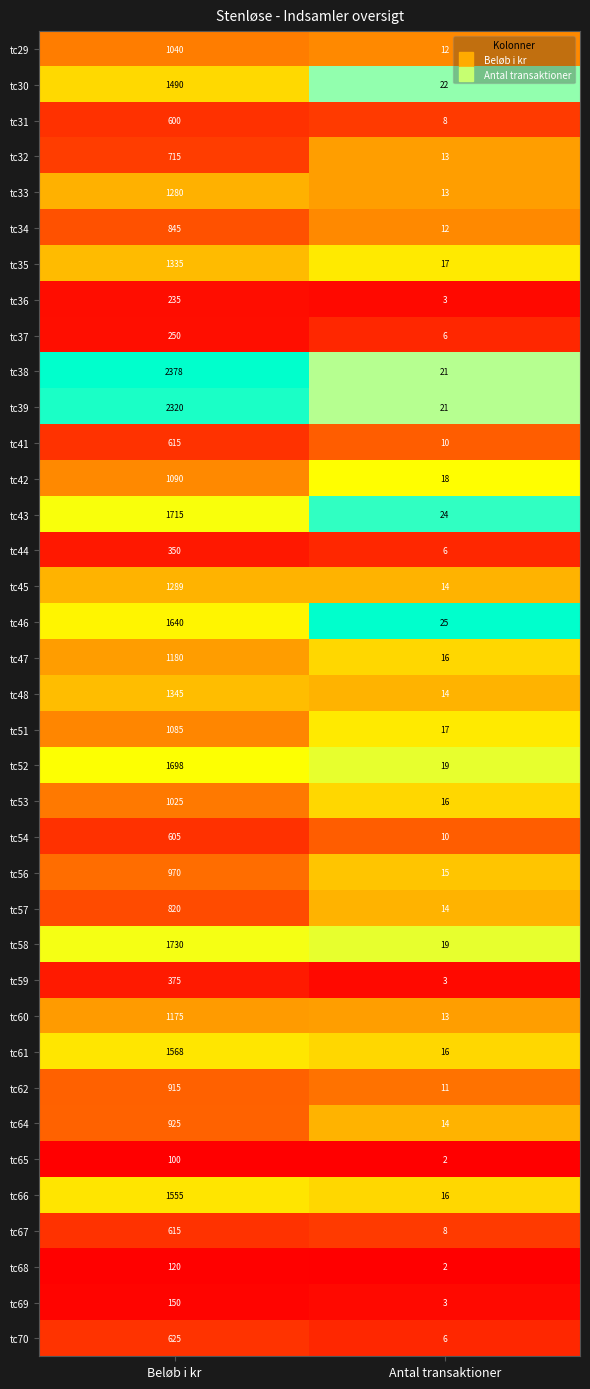

Rank the categories by tc62 value from highest to lowest.

Beløb i kr, Antal transaktioner